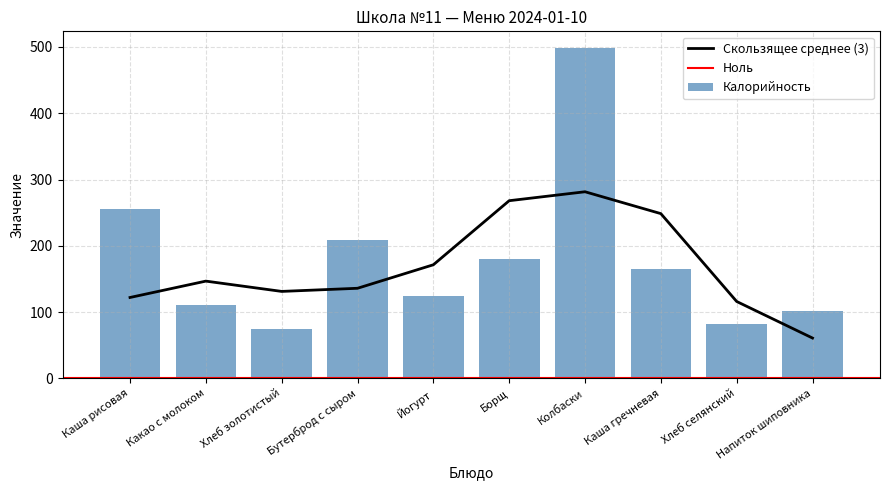

Reading right to left, extract all data points from this chart.

101.0	81.5	165.5	498.7	180.5	125.0	208.7	74.1	110.8	255.3